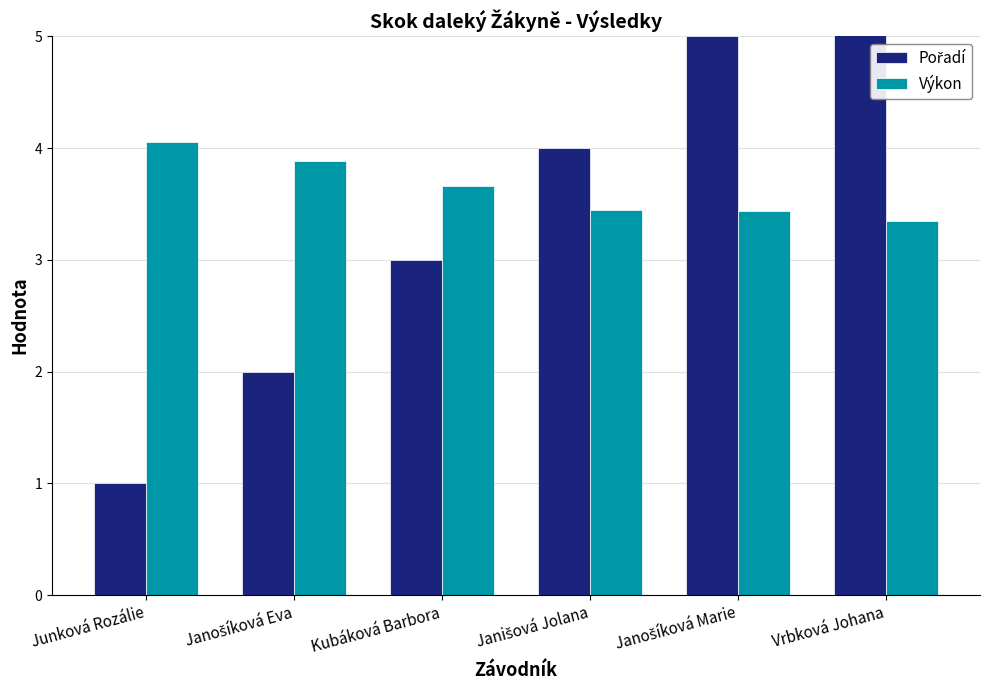

Which category has the lowest value in the Pořadí series?

Junková Rozálie